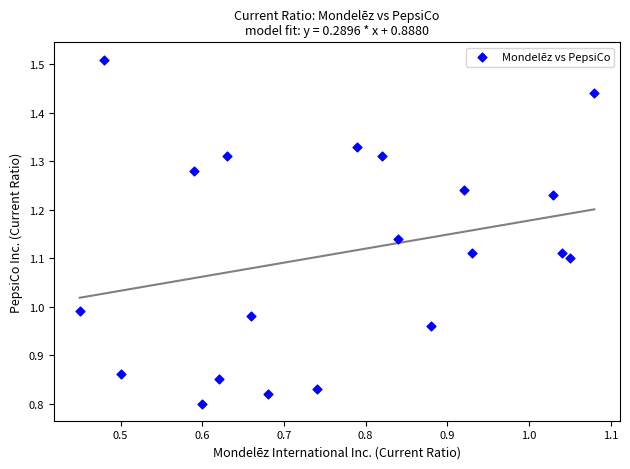

What is the range of X values (max minus min)?

0.6